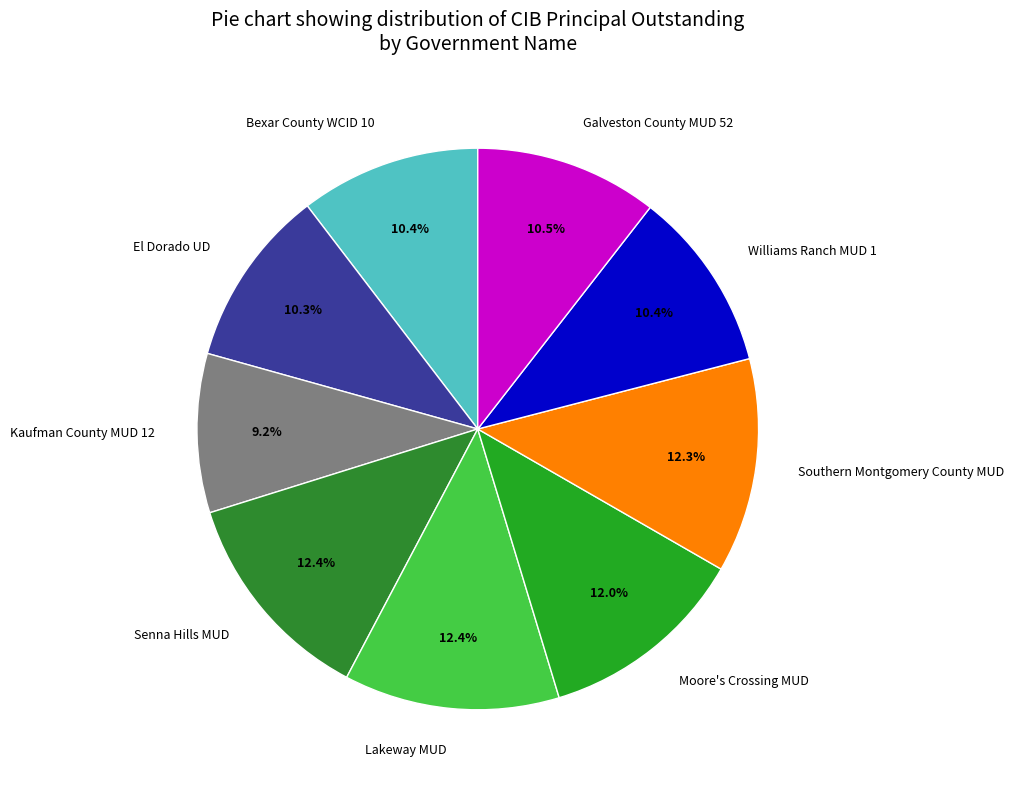

Combined, what portion of the pie is El Dorado UD and Moore's Crossing MUD?

22.3%